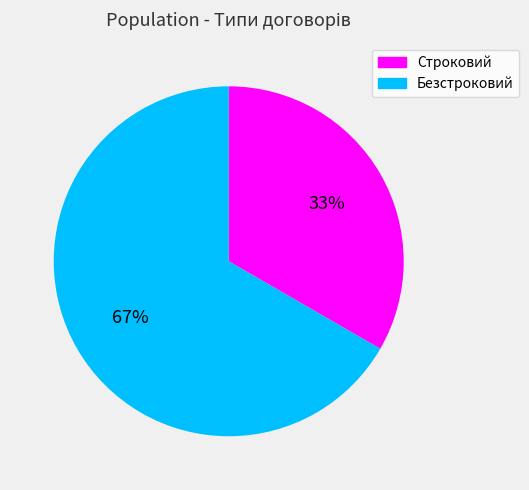

True or false: Безстроковий accounts for 73% of the total.

False